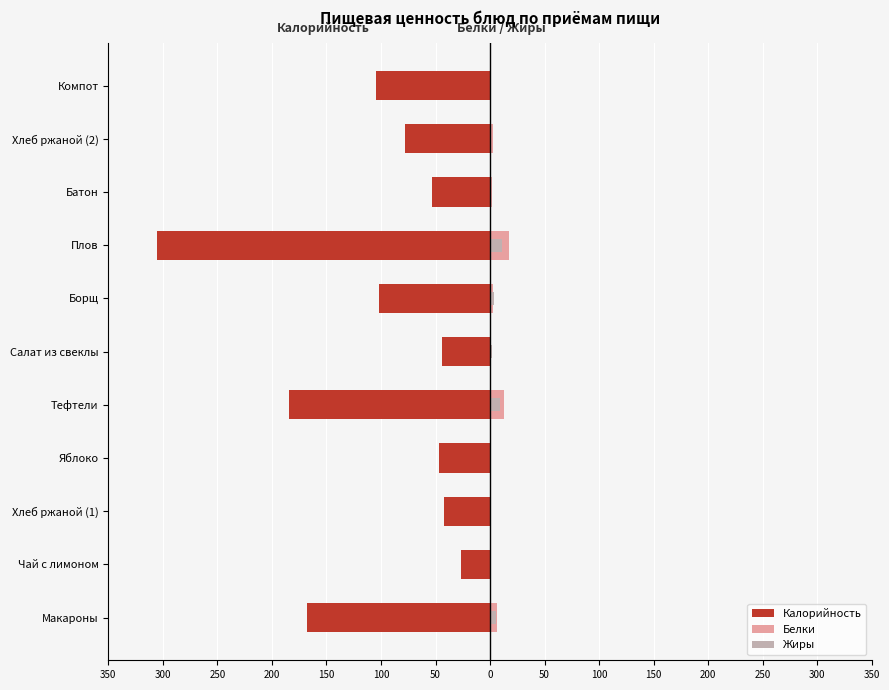

Which series has the largest range (max minus min)?

Калорийность